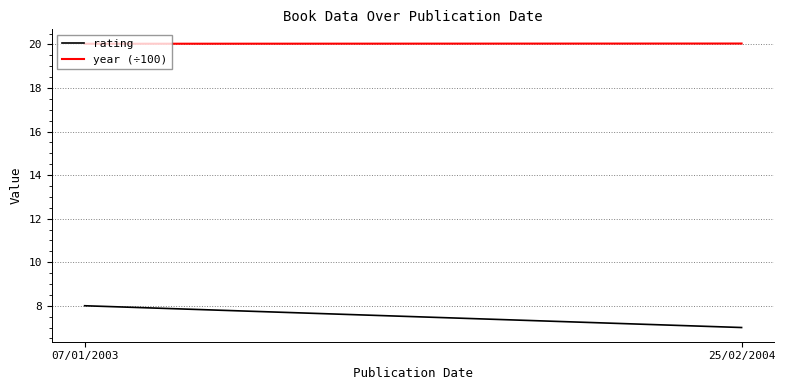

Which series has the widest spread of values?

rating